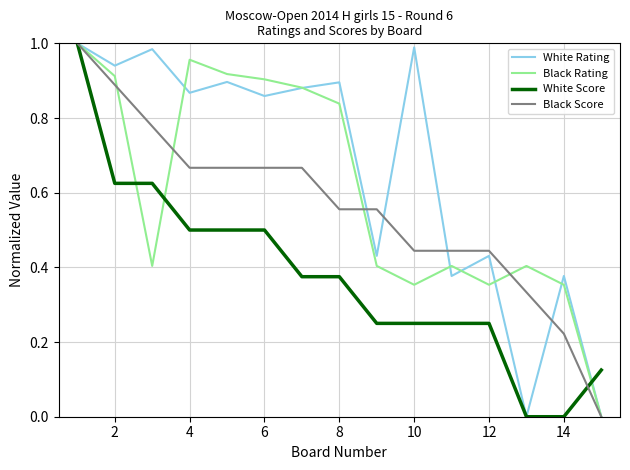

Rank the series by their average value, from lowest to highest.

White Score, Black Score, Black Rating, White Rating